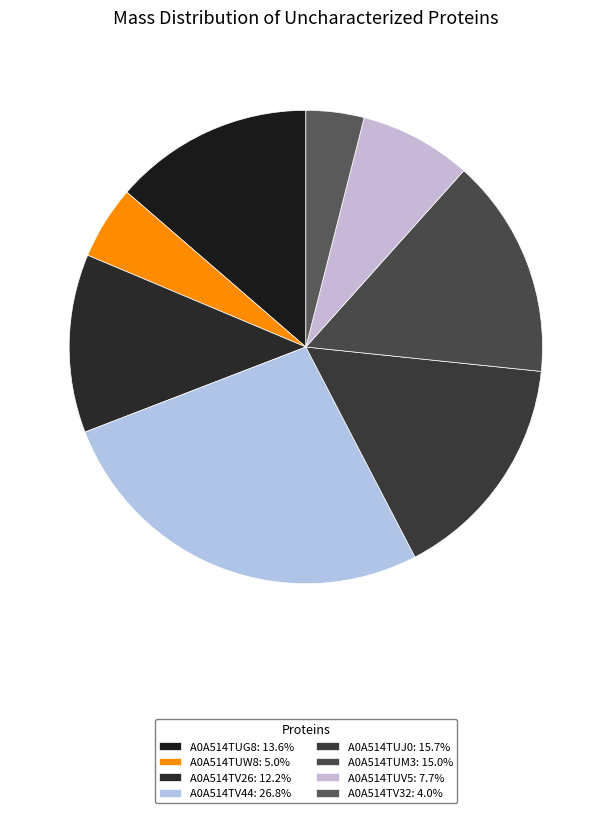

To the nearest percent, what is the combined percentage of A0A514TUM3 and A0A514TV32?

19%